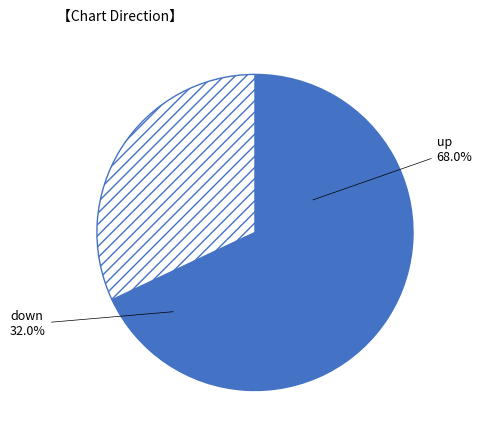

Between down and up, which is larger?

up